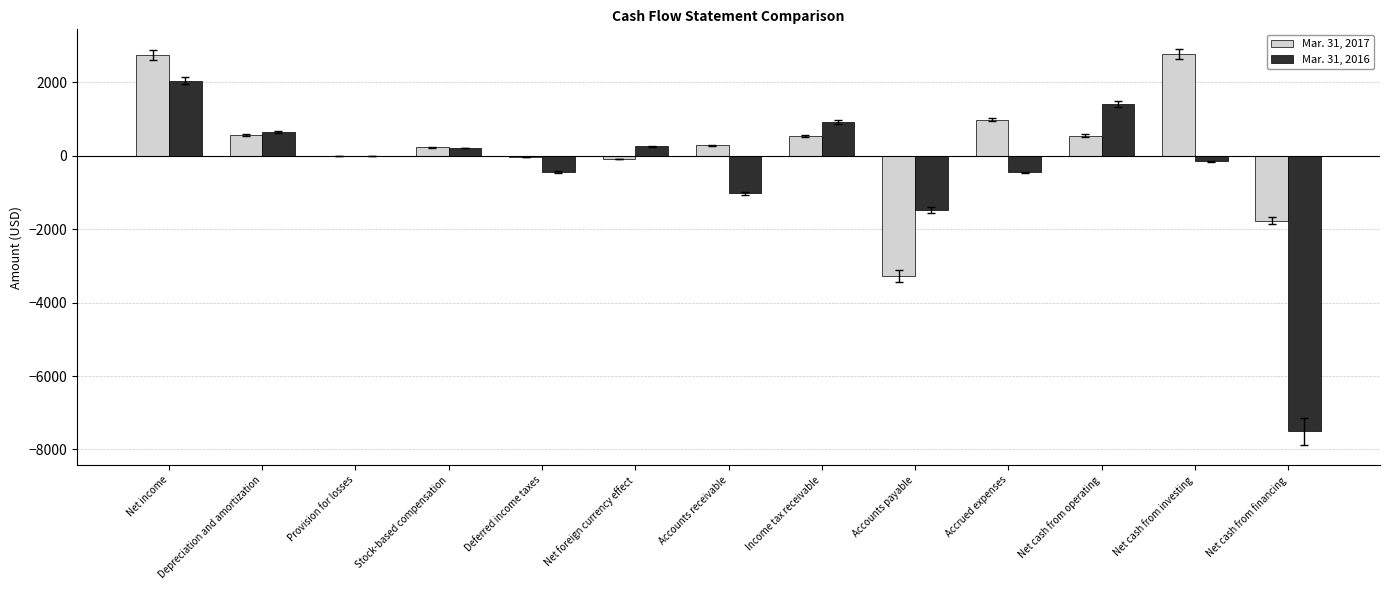

Which series has the largest total across all categories?

Mar. 31, 2017